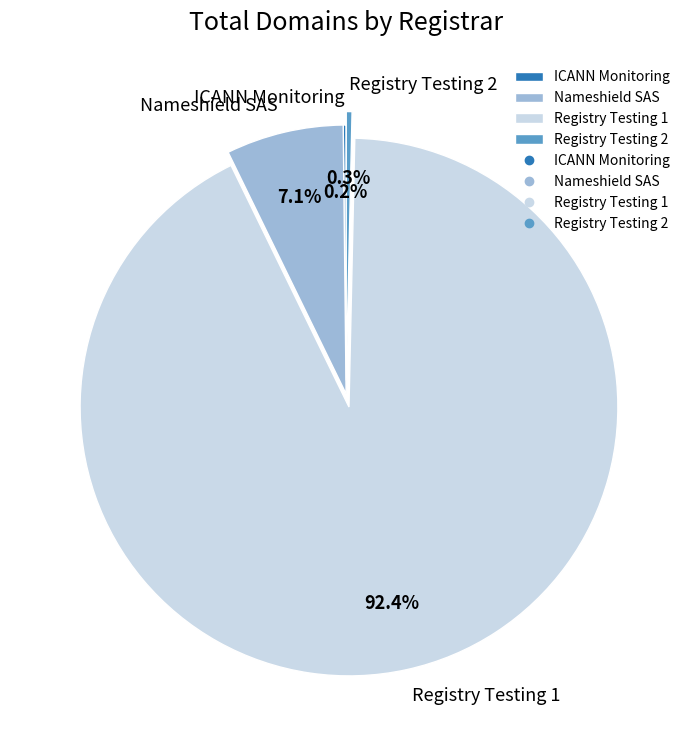

What is the majority slice?

Registry Testing 1